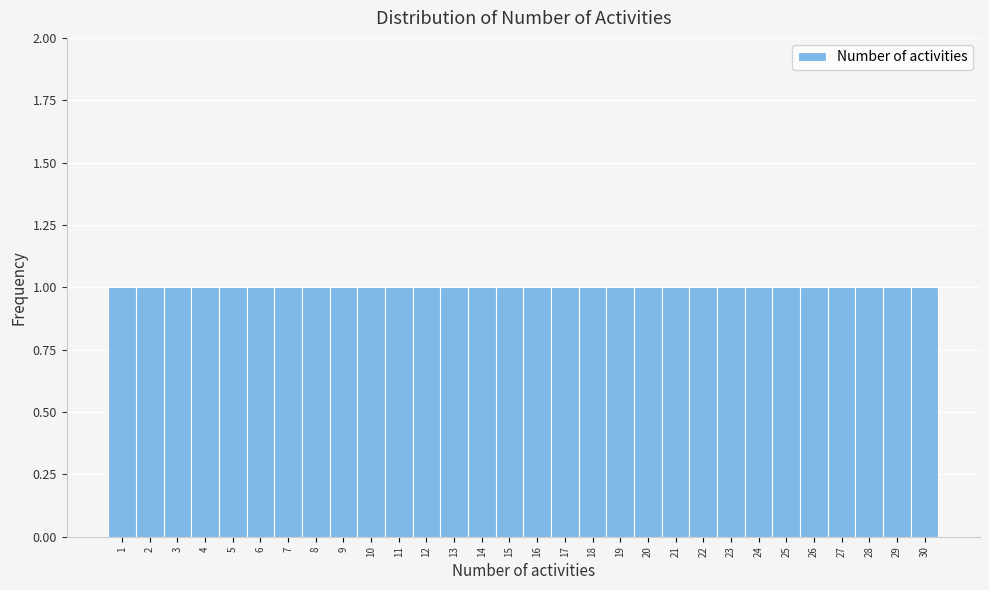

Reading left to right, list every bar in this chart as the range it spans on the x-axis followed by its height. The values are not printed on the chart, so give them approximately, as read against the axis.

0.5 to 1.5: 1
1.5 to 2.5: 1
2.5 to 3.5: 1
3.5 to 4.5: 1
4.5 to 5.5: 1
5.5 to 6.5: 1
6.5 to 7.5: 1
7.5 to 8.5: 1
8.5 to 9.5: 1
9.5 to 10.5: 1
10.5 to 11.5: 1
11.5 to 12.5: 1
12.5 to 13.5: 1
13.5 to 14.5: 1
14.5 to 15.5: 1
15.5 to 16.5: 1
16.5 to 17.5: 1
17.5 to 18.5: 1
18.5 to 19.5: 1
19.5 to 20.5: 1
20.5 to 21.5: 1
21.5 to 22.5: 1
22.5 to 23.5: 1
23.5 to 24.5: 1
24.5 to 25.5: 1
25.5 to 26.5: 1
26.5 to 27.5: 1
27.5 to 28.5: 1
28.5 to 29.5: 1
29.5 to 30.5: 1